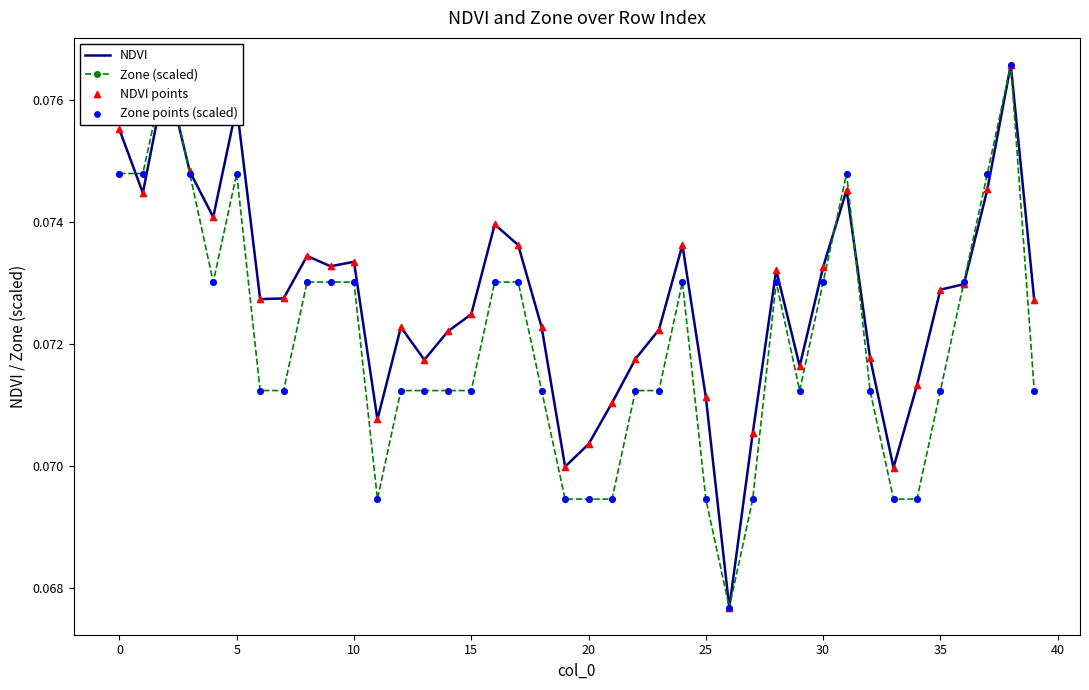

Is the value of NDVI points at 34 greater than the value of Zone points (scaled) at 38?

No